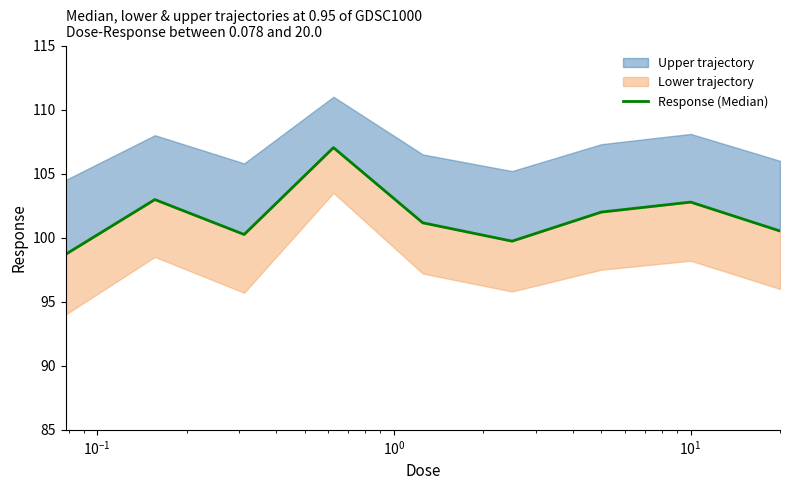

Does the chart display data point markers on the line(s)?

No